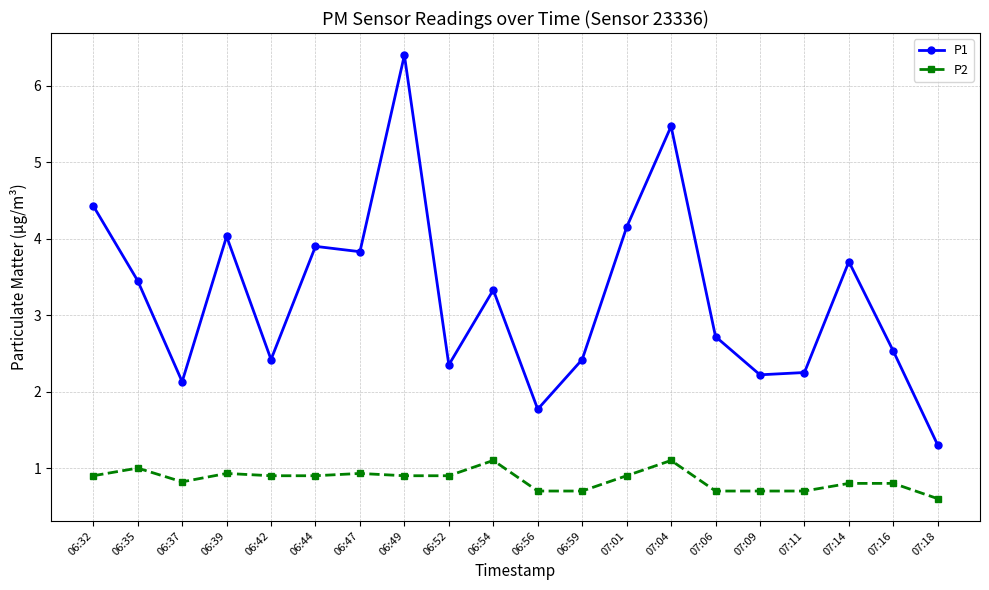

What is the total value across all series at 07:04?

6.6